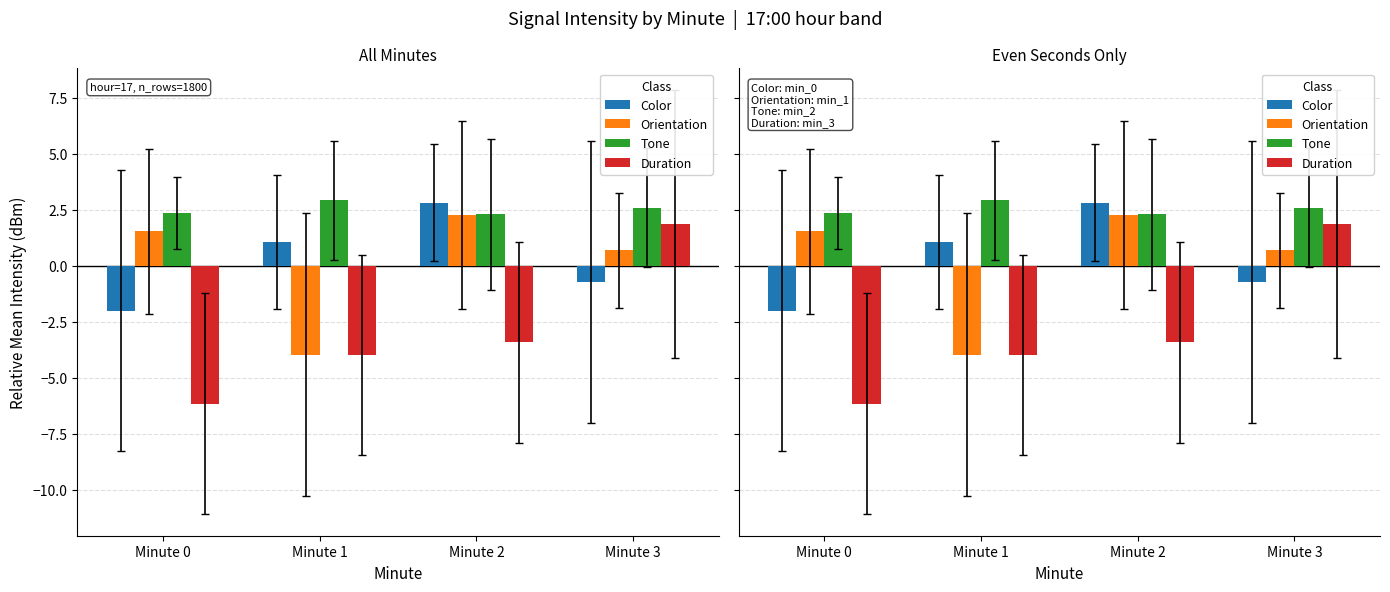

How many bars are there in total?

16